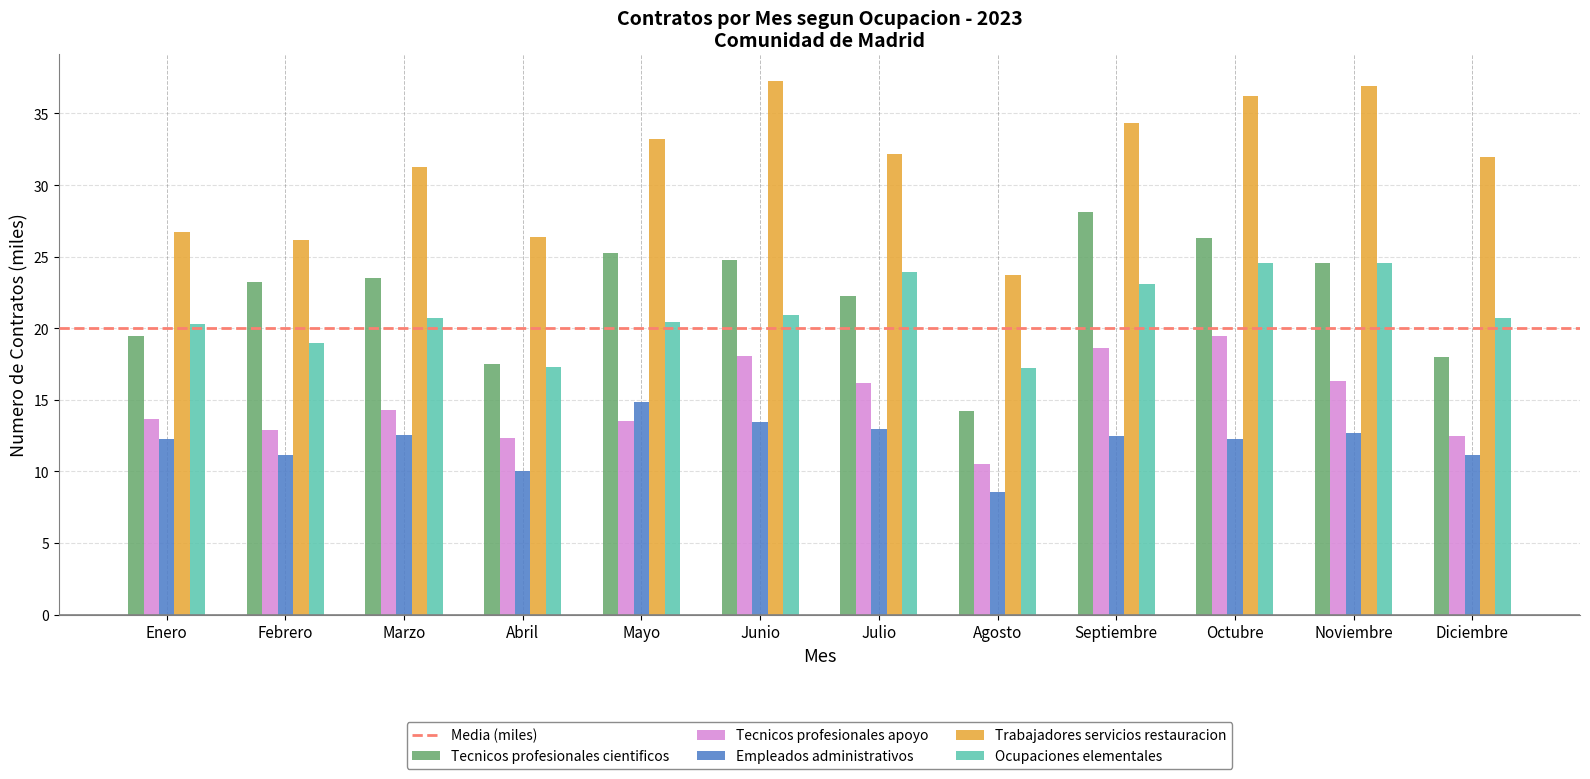

List the series in order of their peak value, lowest first.

Empleados administrativos, Tecnicos profesionales apoyo, Ocupaciones elementales, Tecnicos profesionales cientificos, Trabajadores servicios restauracion